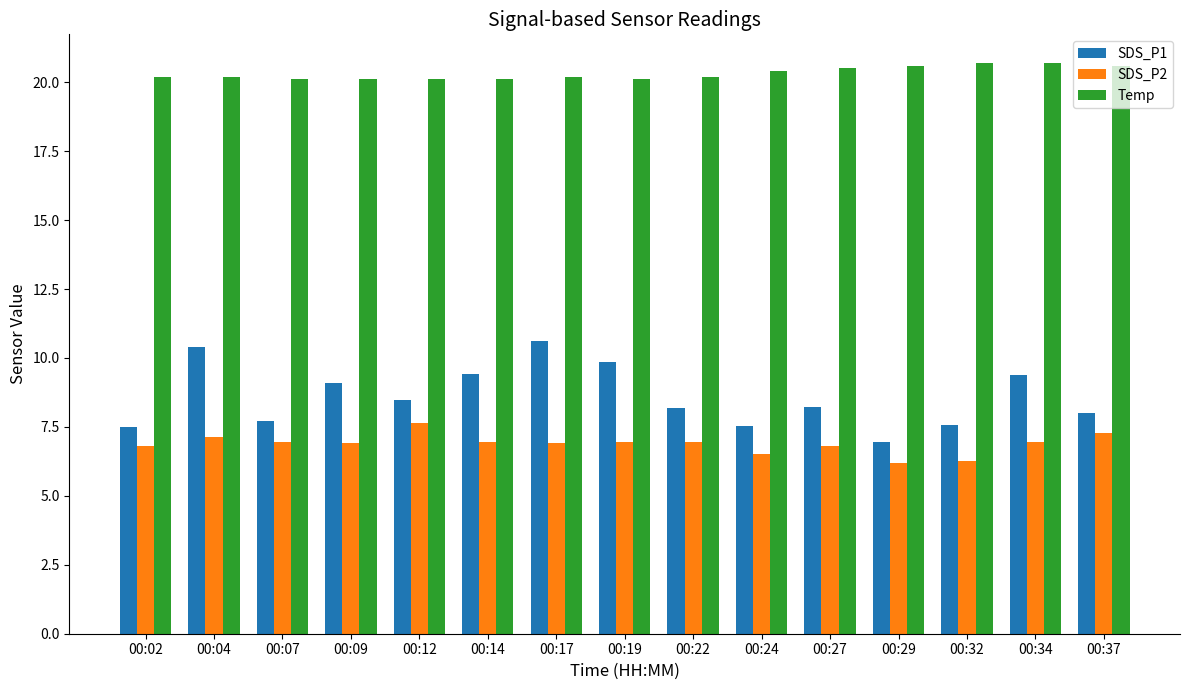

What is the average value of the SDS_P1 series?

8.6